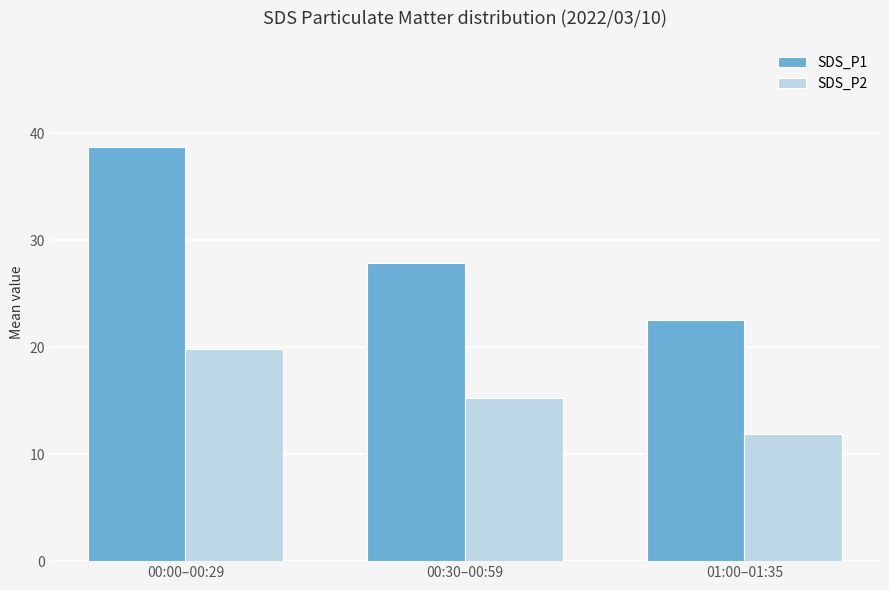

At which category does the chart reach its minimum across all series?

01:00–01:35